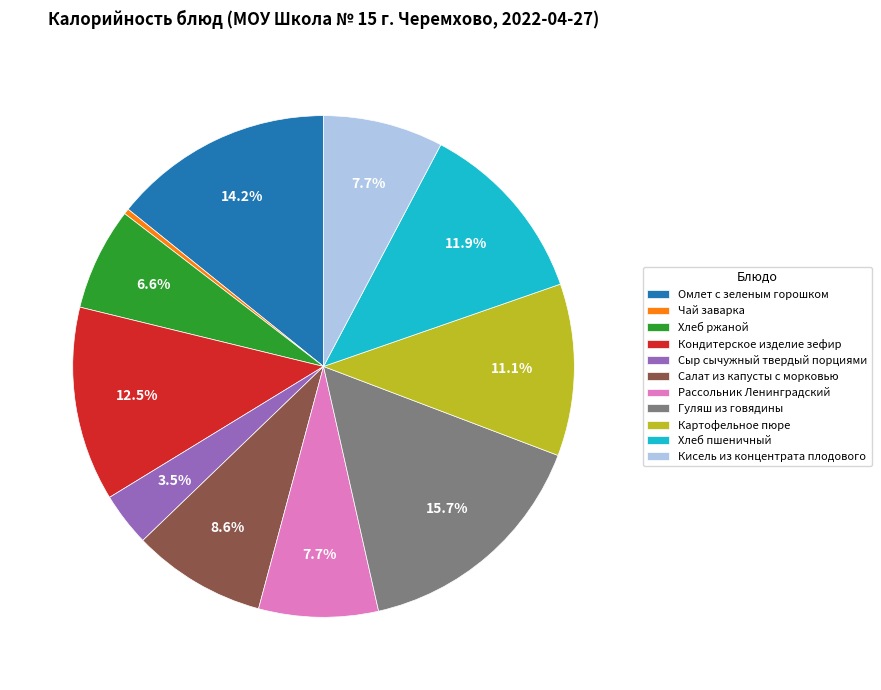

Between Хлеб пшеничный and Кондитерское изделие зефир, which is larger?

Кондитерское изделие зефир